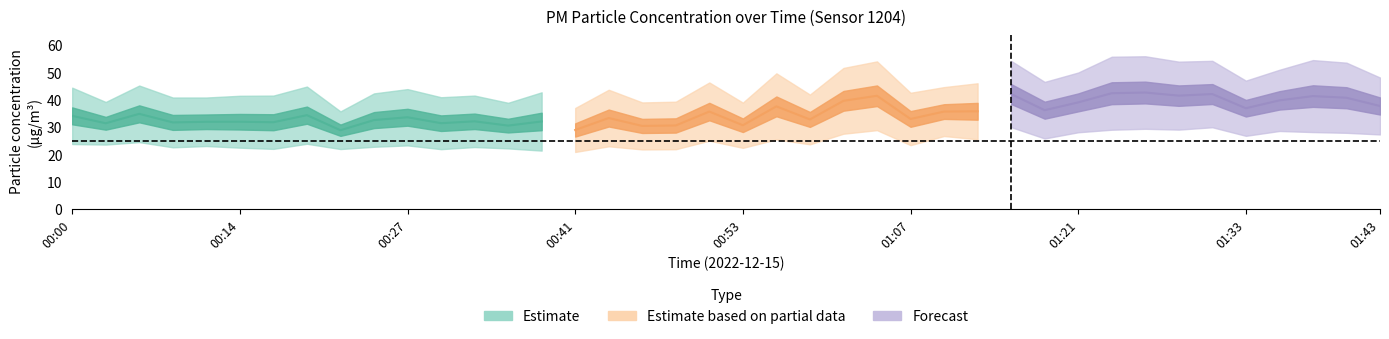

Reading left to right, extract all data points from this chart.

P1: 44.4	39.2	45.2	40.8	40.8	41.4	41.5	44.8	35.7	42.3	43.9	40.9	41.5	38.9	42.7	37.0	43.6	39.0	39.3	46.3	38.9	49.6	41.9	51.6	54.0	42.5	44.6	46.0	54.2	46.5	49.9	55.7	55.9	53.9	54.2	47.0	50.9	54.5	53.5	48.1
P2: 23.8	23.6	24.5	22.6	23.1	22.5	22.0	23.9	22.0	22.8	23.3	21.9	22.7	22.2	21.4	20.9	23.0	21.8	21.9	25.0	22.4	25.5	23.7	27.6	28.9	23.4	26.7	25.5	30.0	25.8	28.1	29.0	29.4	29.1	29.9	26.8	28.6	28.2	27.9	27.3